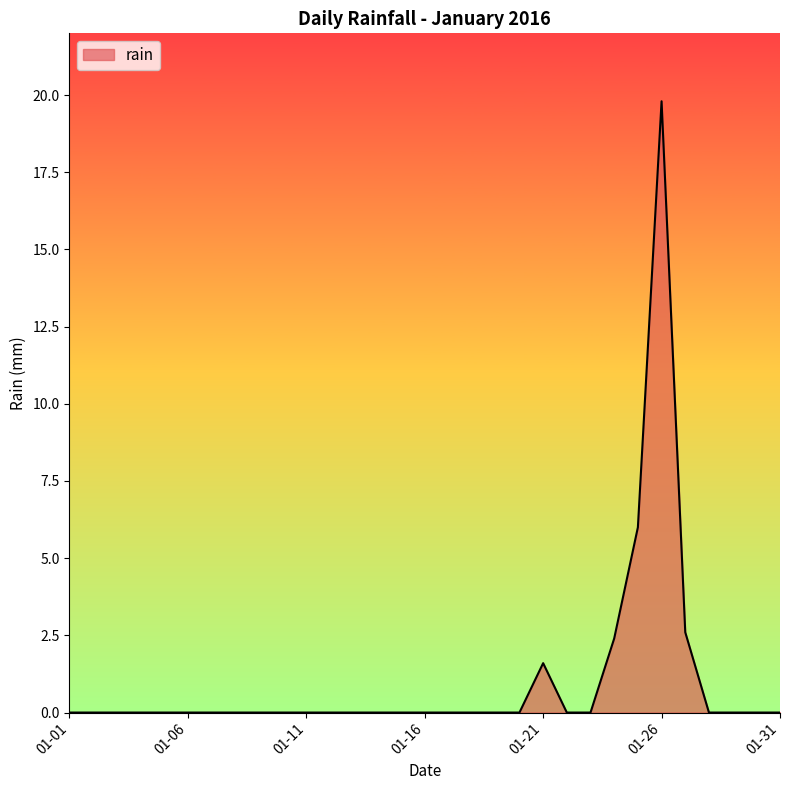

What is the greatest value displayed?

19.8